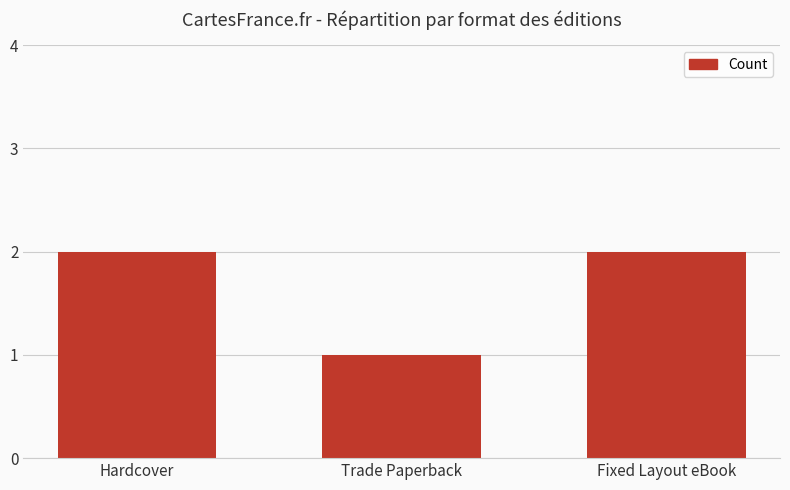

The chart shows a value of 2 at Fixed Layout eBook. True or false?

True